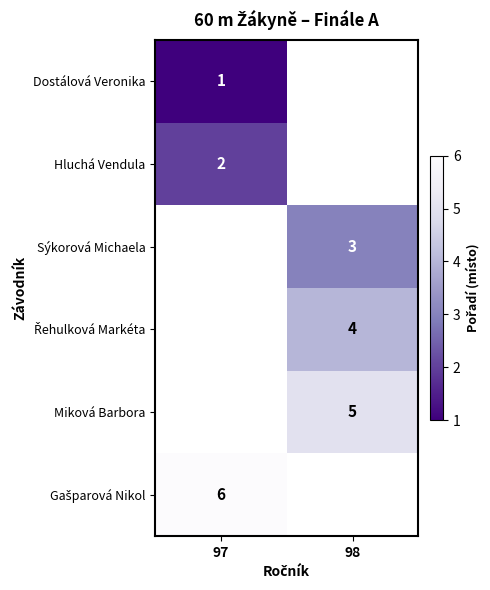

The value of Miková Barbora at 98 is 5. True or false?

True